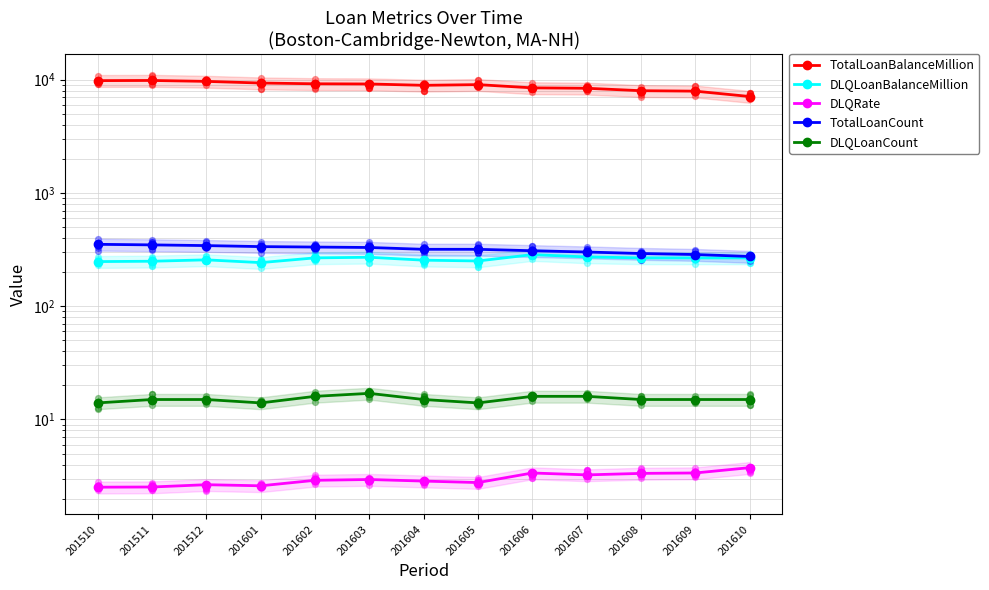

What is the total value across all series at 201607?

8999.8